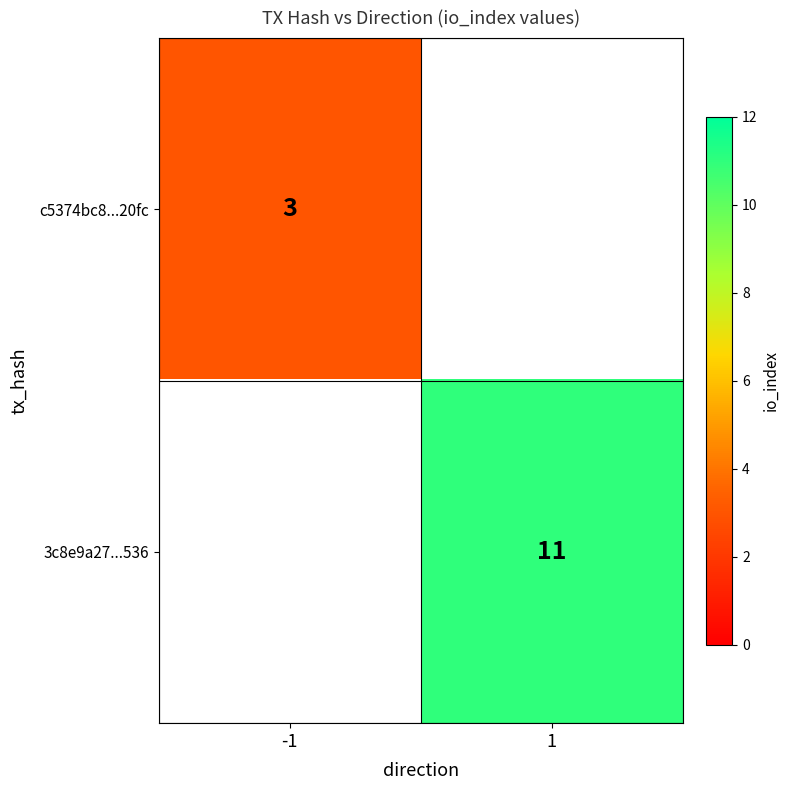

Is the value of c5374bc8...20fc at -1 greater than the value of 3c8e9a27...536 at 1?

No